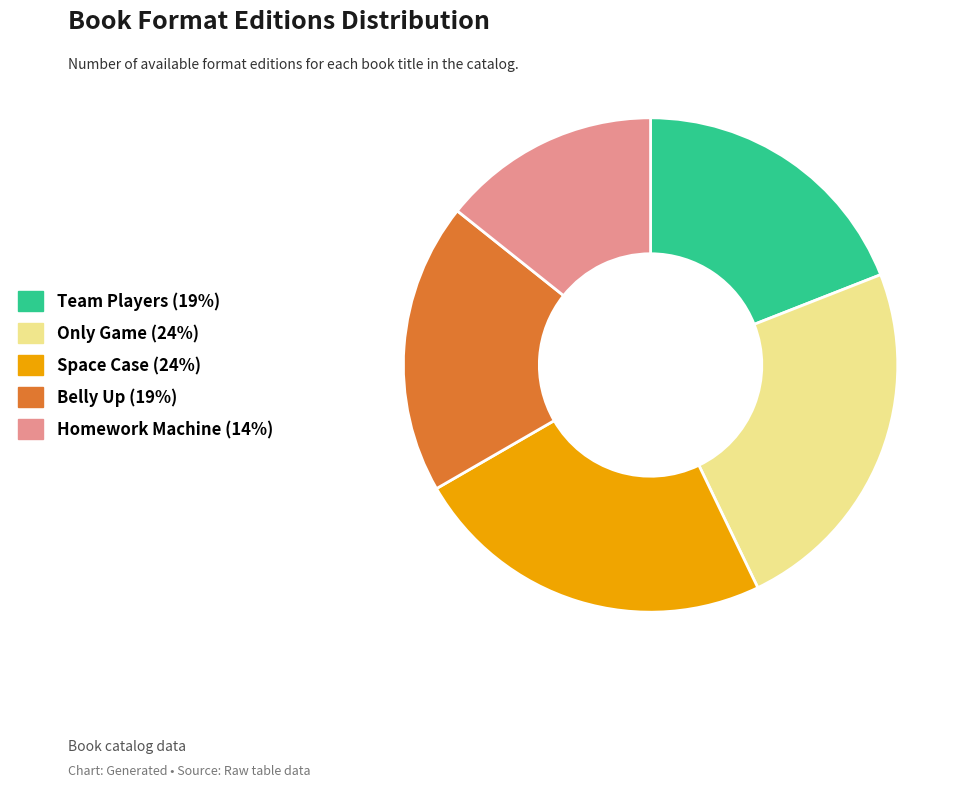

Approximately how many times larger is the value at Belly Up (19%) compared to Space Case (24%)?

0.8